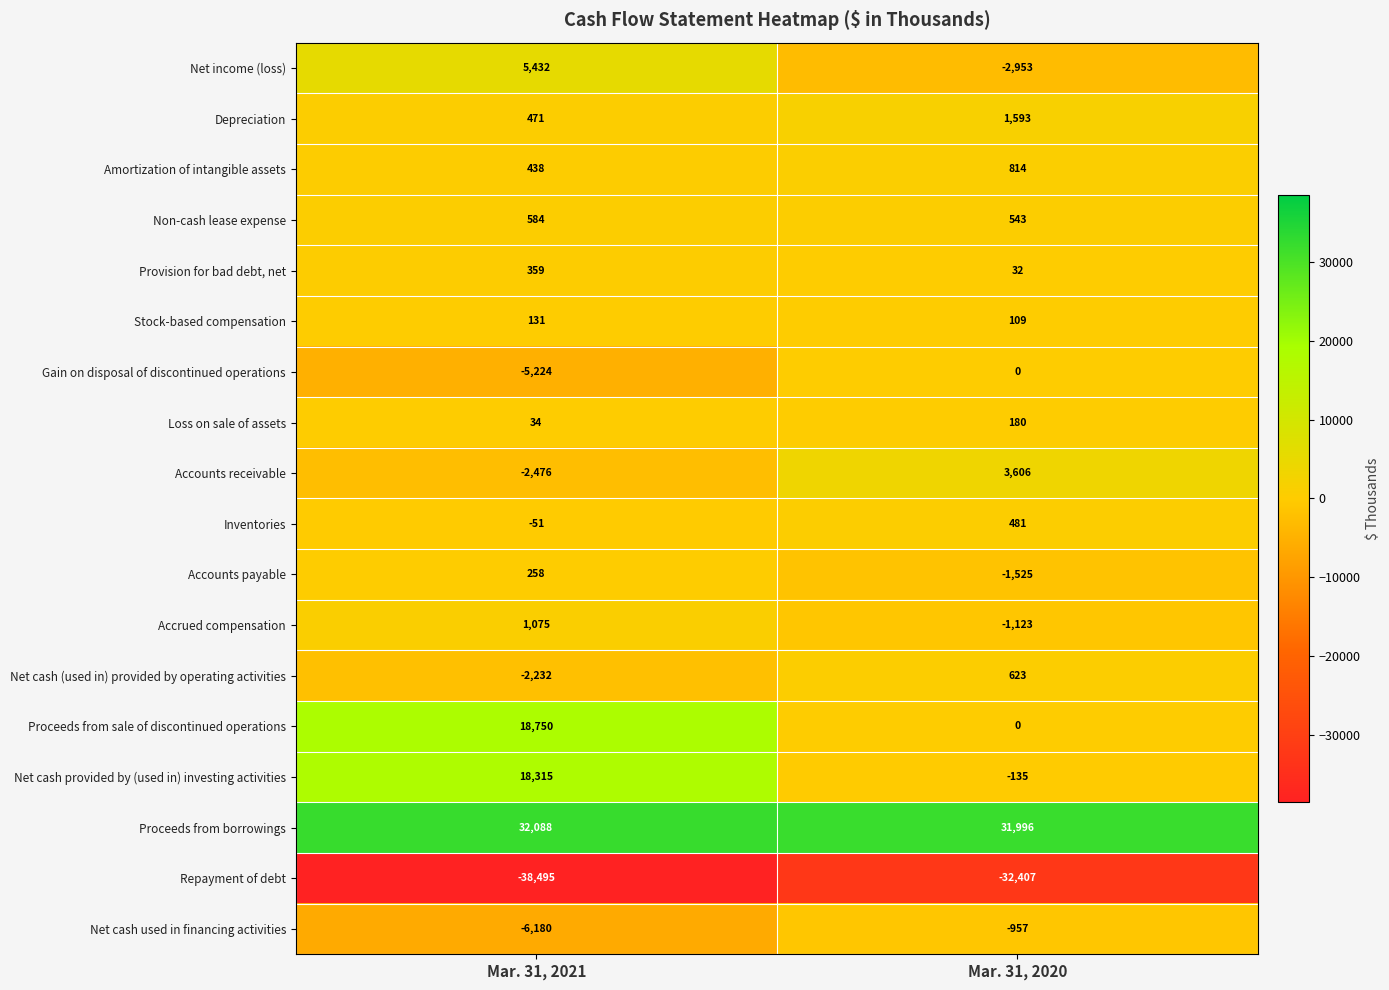

Which category has the lowest value in the Non-cash lease expense series?

Mar. 31, 2020